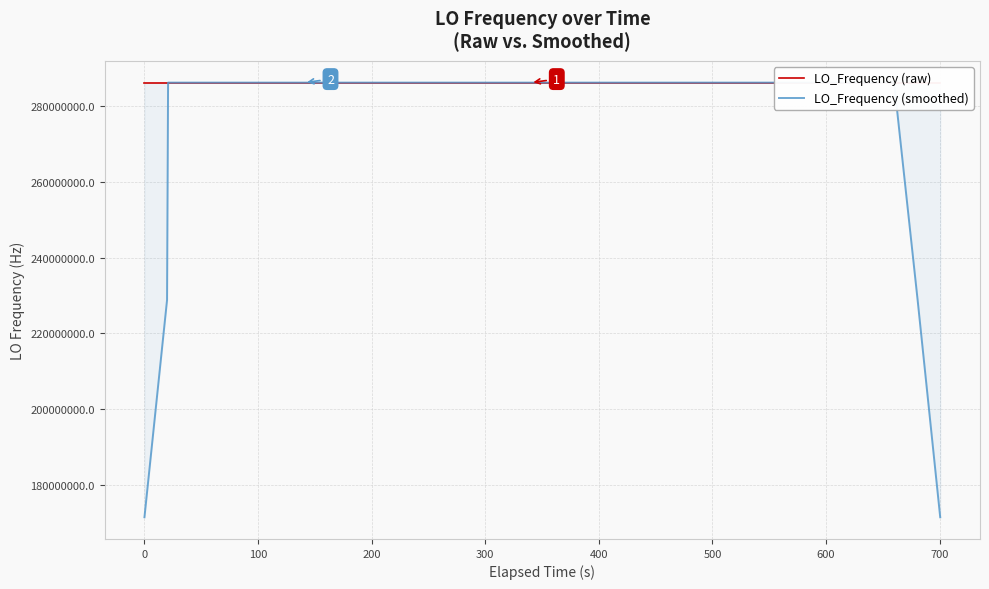

How many lines are shown in the chart?

2